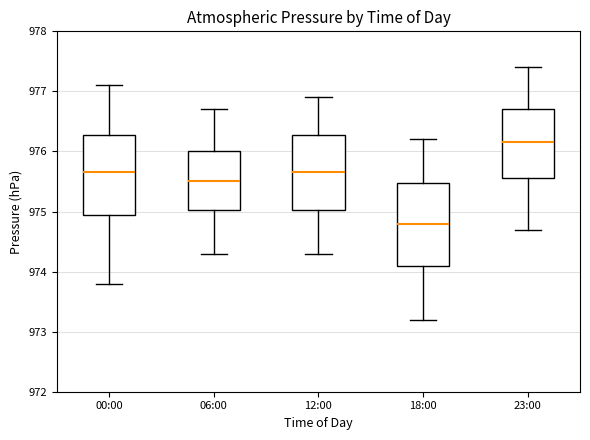

Where does the upper whisker of the box for 00:00 end on the y-axis? The values are not printed on the chart, so give them approximately, as read against the axis.

977.1